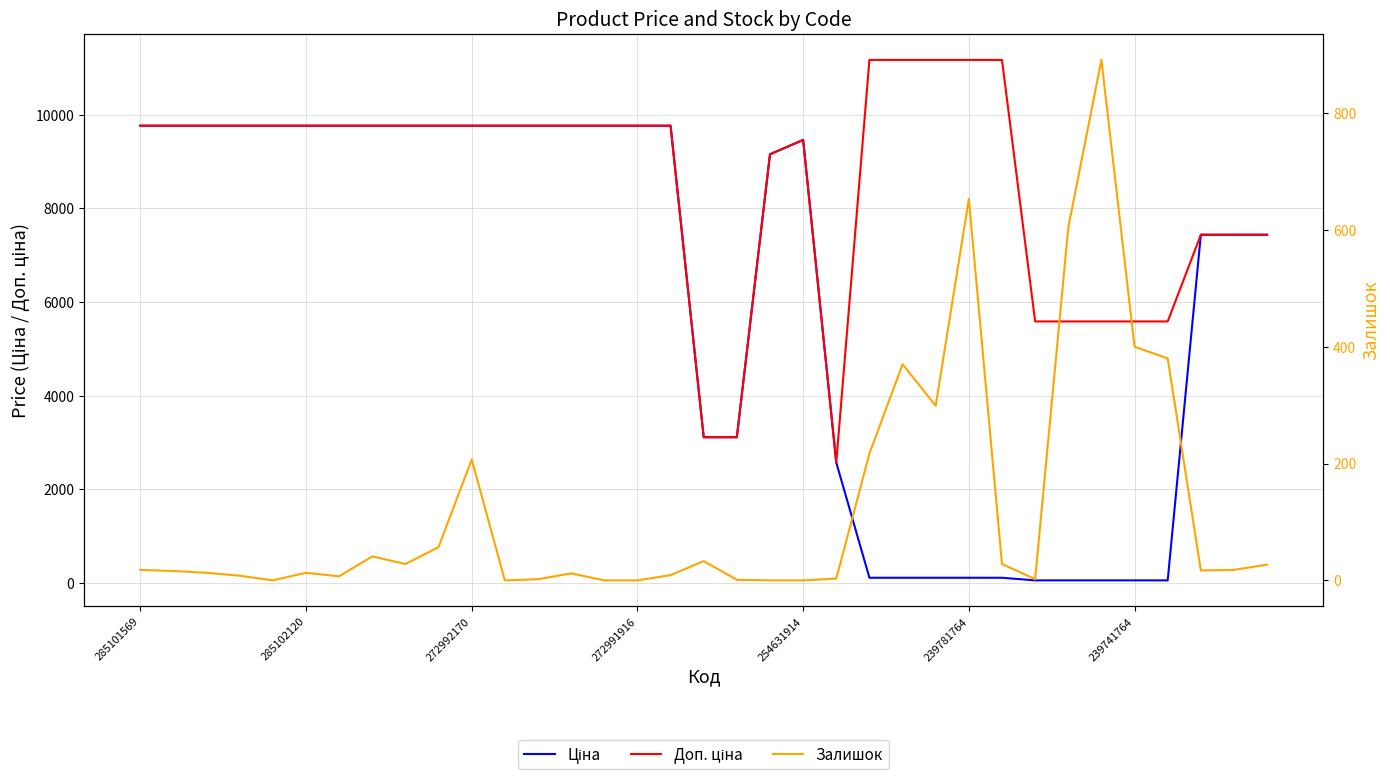

What is the sum of all Ціна values?

216553.6